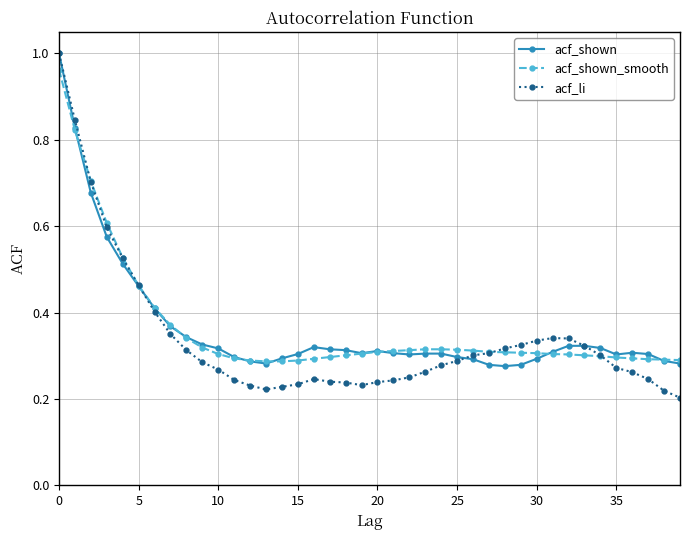

At how many categories does at least one series exceed 0?

40